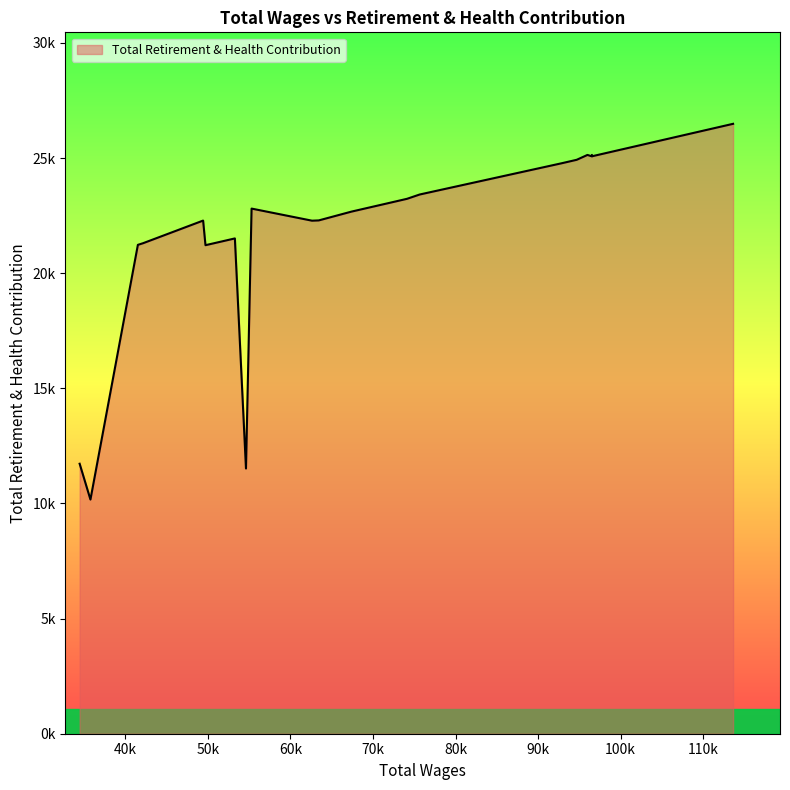

Does the chart display data point markers on the line(s)?

No